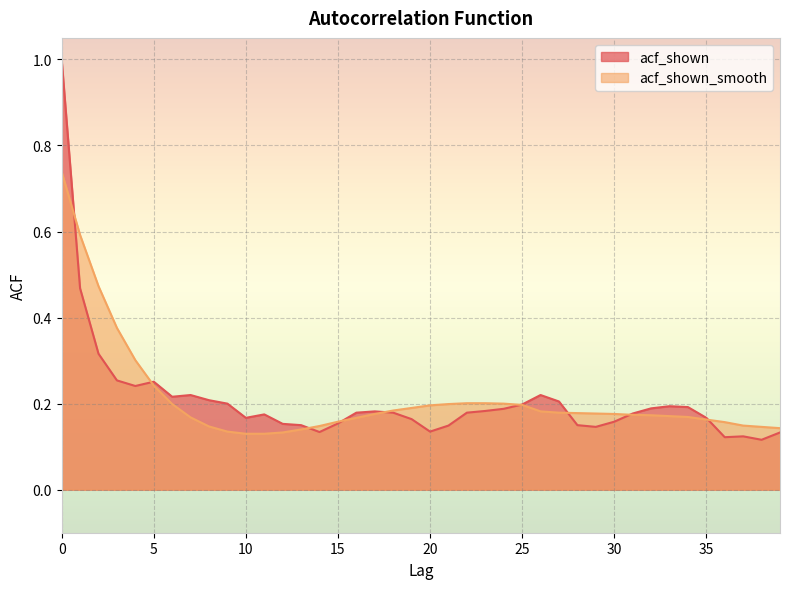

Reading left to right, transcribe all the data shown in this chart.

acf_shown: 1.0	0.5	0.3	0.3	0.2	0.3	0.2	0.2	0.2	0.2	0.2	0.2	0.2	0.1	0.1	0.2	0.2	0.2	0.2	0.2	0.1	0.1	0.2	0.2	0.2	0.2	0.2	0.2	0.1	0.1	0.2	0.2	0.2	0.2	0.2	0.2	0.1	0.1	0.1	0.1
acf_shown_smooth: 0.7	0.6	0.5	0.4	0.3	0.2	0.2	0.2	0.1	0.1	0.1	0.1	0.1	0.1	0.1	0.2	0.2	0.2	0.2	0.2	0.2	0.2	0.2	0.2	0.2	0.2	0.2	0.2	0.2	0.2	0.2	0.2	0.2	0.2	0.2	0.2	0.2	0.1	0.1	0.1